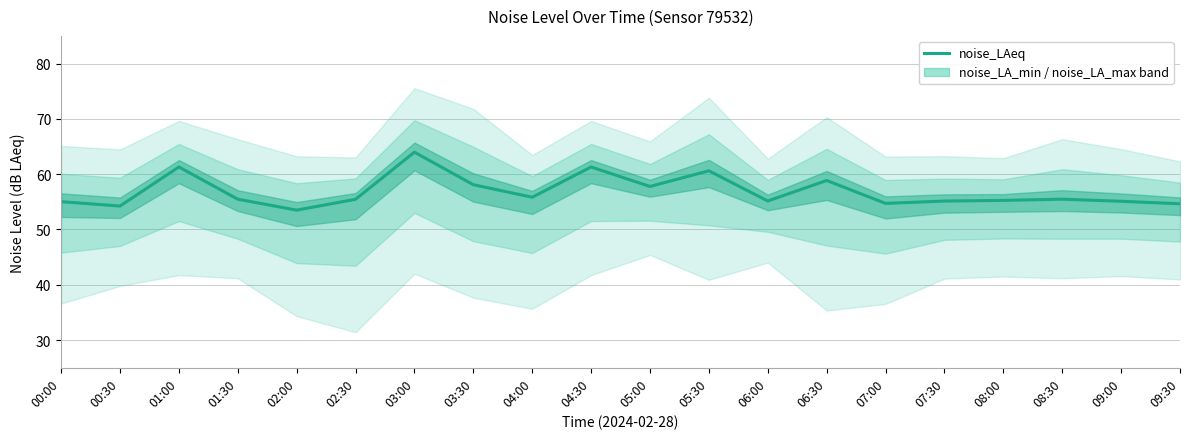

What is the label of the 1st point from the right?

09:30